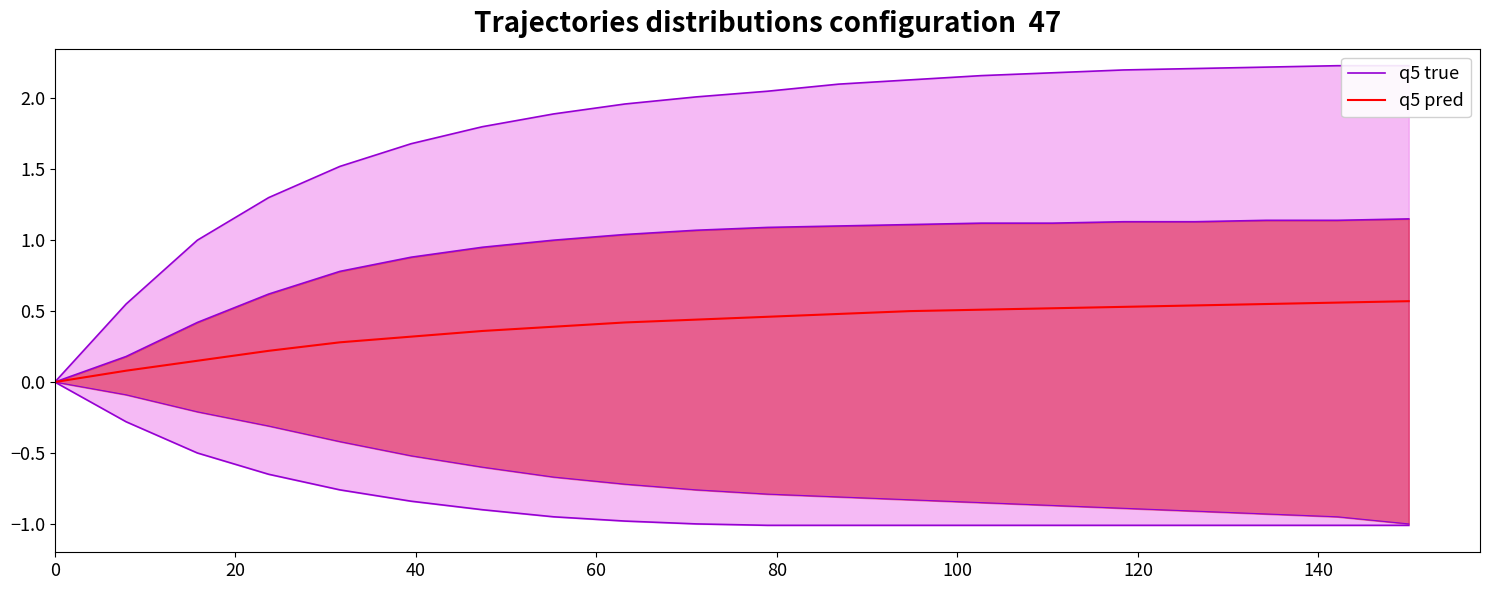

What is the difference between the maximum and minimum values in the q5 pred series?

0.6